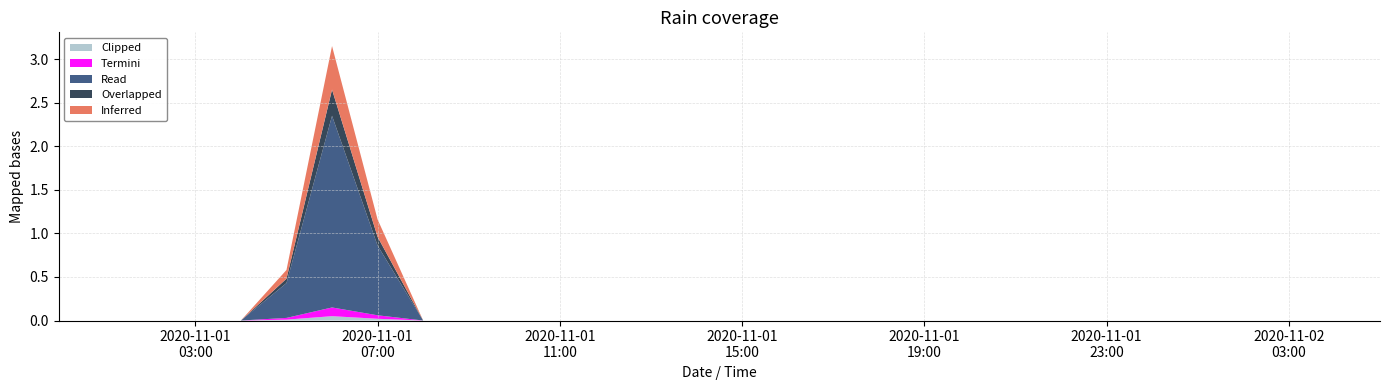

Reading left to right, extract all data points from this chart.

Read: 2020-11-01 00:00=0.0	2020-11-01 01:00=0.0	2020-11-01 02:00=0.0	2020-11-01 03:00=0.0	2020-11-01 04:00=0.0	2020-11-01 05:00=0.4	2020-11-01 06:00=2.2	2020-11-01 07:00=0.8	2020-11-01 08:00=0.0	2020-11-01 09:00=0.0	2020-11-01 10:00=0.0	2020-11-01 11:00=0.0	2020-11-01 12:00=0.0	2020-11-01 13:00=0.0	2020-11-01 14:00=0.0	2020-11-01 15:00=0.0	2020-11-01 16:00=0.0	2020-11-01 17:00=0.0	2020-11-01 18:00=0.0	2020-11-01 19:00=0.0	2020-11-01 20:00=0.0	2020-11-01 21:00=0.0	2020-11-01 22:00=0.0	2020-11-01 23:00=0.0	2020-11-02 00:00=0.0	2020-11-02 01:00=0.0	2020-11-02 02:00=0.0	2020-11-02 03:00=0.0	2020-11-02 04:00=0.0	2020-11-02 05:00=0.0
Inferred: 2020-11-01 00:00=0.0	2020-11-01 01:00=0.0	2020-11-01 02:00=0.0	2020-11-01 03:00=0.0	2020-11-01 04:00=0.0	2020-11-01 05:00=0.1	2020-11-01 06:00=0.5	2020-11-01 07:00=0.2	2020-11-01 08:00=0.0	2020-11-01 09:00=0.0	2020-11-01 10:00=0.0	2020-11-01 11:00=0.0	2020-11-01 12:00=0.0	2020-11-01 13:00=0.0	2020-11-01 14:00=0.0	2020-11-01 15:00=0.0	2020-11-01 16:00=0.0	2020-11-01 17:00=0.0	2020-11-01 18:00=0.0	2020-11-01 19:00=0.0	2020-11-01 20:00=0.0	2020-11-01 21:00=0.0	2020-11-01 22:00=0.0	2020-11-01 23:00=0.0	2020-11-02 00:00=0.0	2020-11-02 01:00=0.0	2020-11-02 02:00=0.0	2020-11-02 03:00=0.0	2020-11-02 04:00=0.0	2020-11-02 05:00=0.0
Overlapped: 2020-11-01 00:00=0.0	2020-11-01 01:00=0.0	2020-11-01 02:00=0.0	2020-11-01 03:00=0.0	2020-11-01 04:00=0.0	2020-11-01 05:00=0.1	2020-11-01 06:00=0.3	2020-11-01 07:00=0.1	2020-11-01 08:00=0.0	2020-11-01 09:00=0.0	2020-11-01 10:00=0.0	2020-11-01 11:00=0.0	2020-11-01 12:00=0.0	2020-11-01 13:00=0.0	2020-11-01 14:00=0.0	2020-11-01 15:00=0.0	2020-11-01 16:00=0.0	2020-11-01 17:00=0.0	2020-11-01 18:00=0.0	2020-11-01 19:00=0.0	2020-11-01 20:00=0.0	2020-11-01 21:00=0.0	2020-11-01 22:00=0.0	2020-11-01 23:00=0.0	2020-11-02 00:00=0.0	2020-11-02 01:00=0.0	2020-11-02 02:00=0.0	2020-11-02 03:00=0.0	2020-11-02 04:00=0.0	2020-11-02 05:00=0.0
Termini: 2020-11-01 00:00=0.0	2020-11-01 01:00=0.0	2020-11-01 02:00=0.0	2020-11-01 03:00=0.0	2020-11-01 04:00=0.0	2020-11-01 05:00=0.0	2020-11-01 06:00=0.1	2020-11-01 07:00=0.0	2020-11-01 08:00=0.0	2020-11-01 09:00=0.0	2020-11-01 10:00=0.0	2020-11-01 11:00=0.0	2020-11-01 12:00=0.0	2020-11-01 13:00=0.0	2020-11-01 14:00=0.0	2020-11-01 15:00=0.0	2020-11-01 16:00=0.0	2020-11-01 17:00=0.0	2020-11-01 18:00=0.0	2020-11-01 19:00=0.0	2020-11-01 20:00=0.0	2020-11-01 21:00=0.0	2020-11-01 22:00=0.0	2020-11-01 23:00=0.0	2020-11-02 00:00=0.0	2020-11-02 01:00=0.0	2020-11-02 02:00=0.0	2020-11-02 03:00=0.0	2020-11-02 04:00=0.0	2020-11-02 05:00=0.0
Clipped: 2020-11-01 00:00=0.0	2020-11-01 01:00=0.0	2020-11-01 02:00=0.0	2020-11-01 03:00=0.0	2020-11-01 04:00=0.0	2020-11-01 05:00=0.0	2020-11-01 06:00=0.1	2020-11-01 07:00=0.0	2020-11-01 08:00=0.0	2020-11-01 09:00=0.0	2020-11-01 10:00=0.0	2020-11-01 11:00=0.0	2020-11-01 12:00=0.0	2020-11-01 13:00=0.0	2020-11-01 14:00=0.0	2020-11-01 15:00=0.0	2020-11-01 16:00=0.0	2020-11-01 17:00=0.0	2020-11-01 18:00=0.0	2020-11-01 19:00=0.0	2020-11-01 20:00=0.0	2020-11-01 21:00=0.0	2020-11-01 22:00=0.0	2020-11-01 23:00=0.0	2020-11-02 00:00=0.0	2020-11-02 01:00=0.0	2020-11-02 02:00=0.0	2020-11-02 03:00=0.0	2020-11-02 04:00=0.0	2020-11-02 05:00=0.0